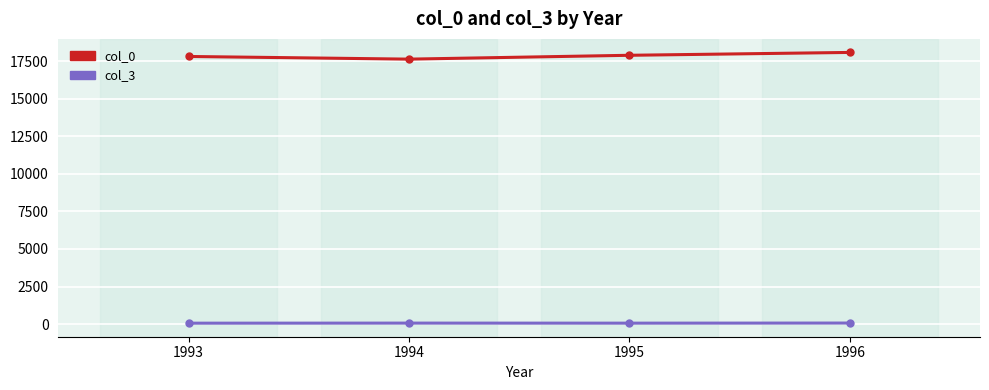

What is the minimum value for col_0?

17624.9